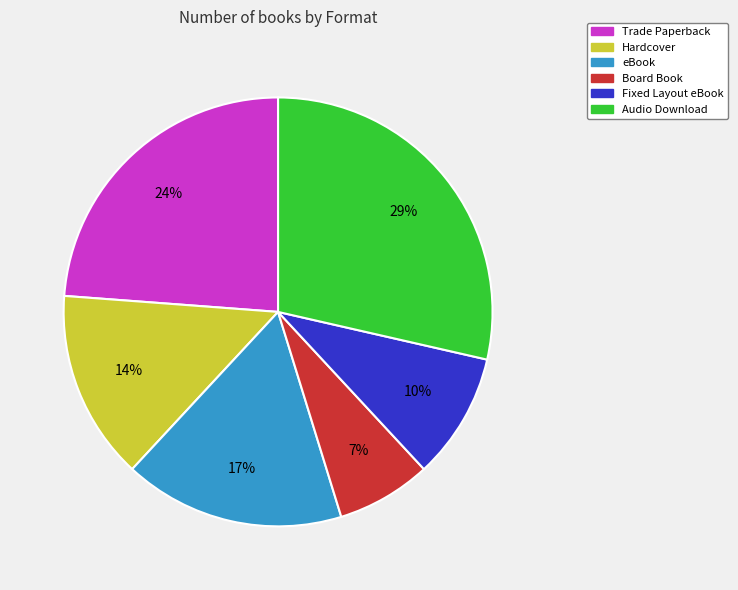

Rank the categories by value from lowest to highest.

Board Book, Fixed Layout eBook, Hardcover, eBook, Trade Paperback, Audio Download